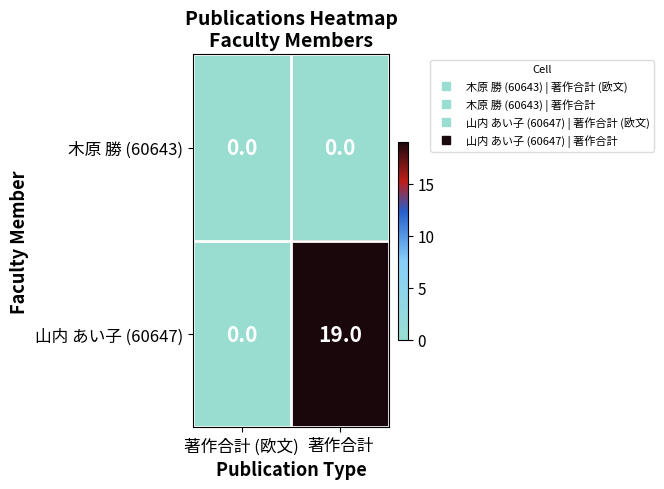

What value does the 山内 あい子 (60647) series have at 著作合計, to the nearest 10?

20